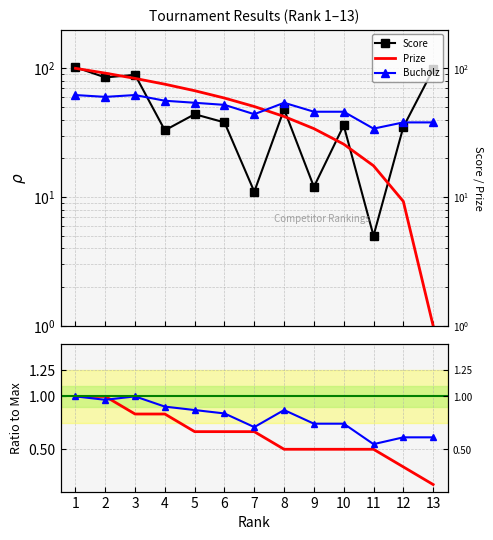

Rank the series at 8 from lowest to highest value.

Points (norm), Bucholz (norm), Prize, Score, Bucholz